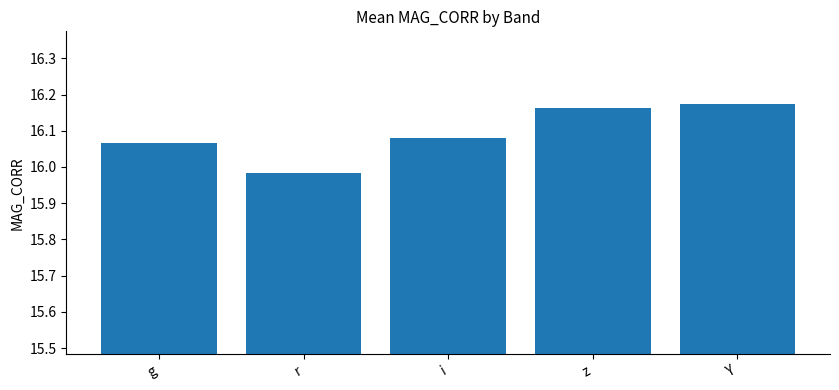

What is the difference between the maximum and minimum values?

0.2